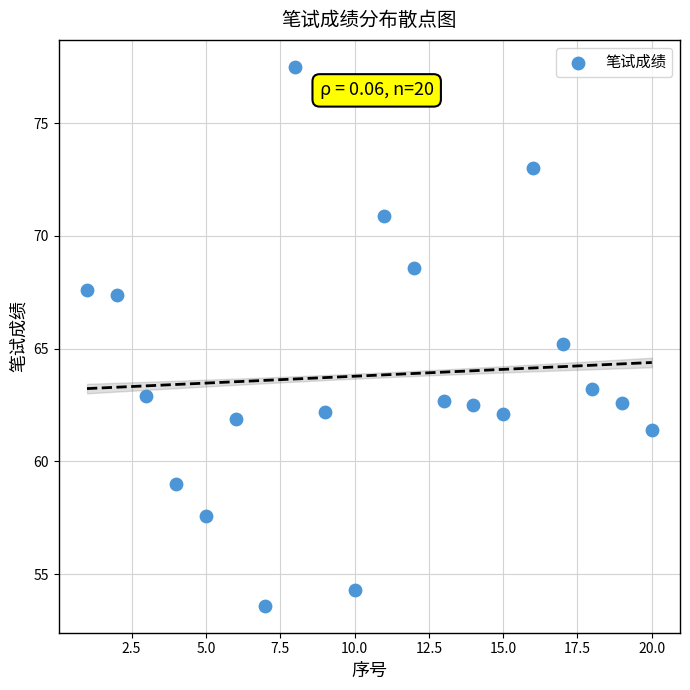

What is the range of X values (max minus min)?

19.0